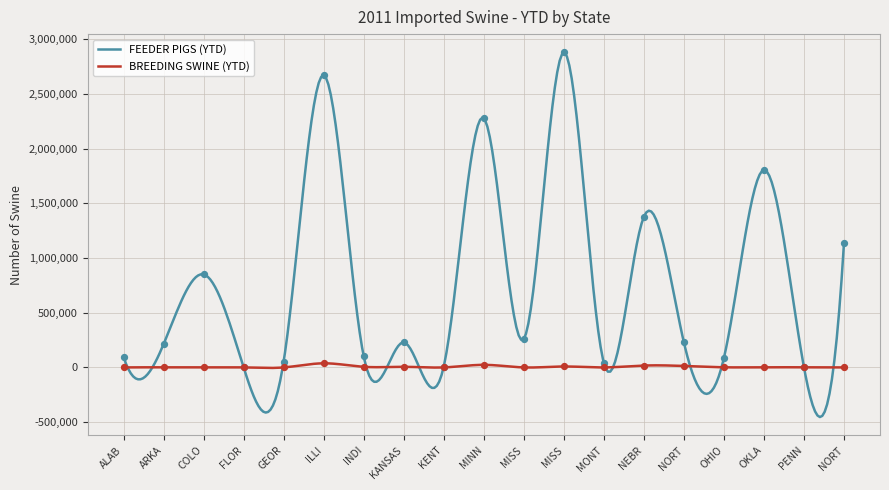

Which series reaches the maximum Y coordinate?

FEEDER PIGS (YTD)